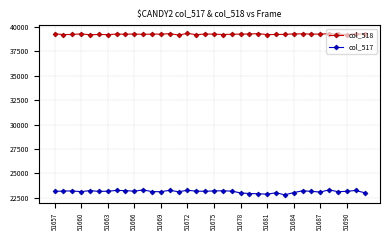

Which series has the largest total across all categories?

col_518